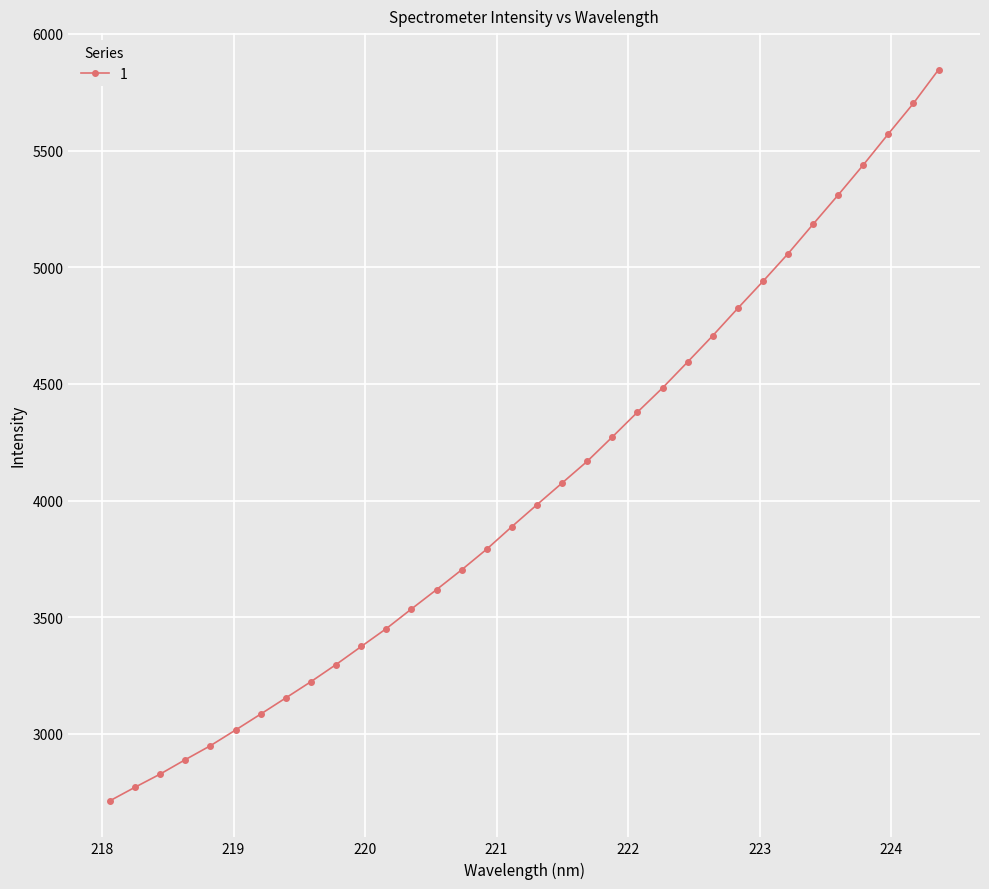

What is the difference between the maximum and minimum values?

3133.1